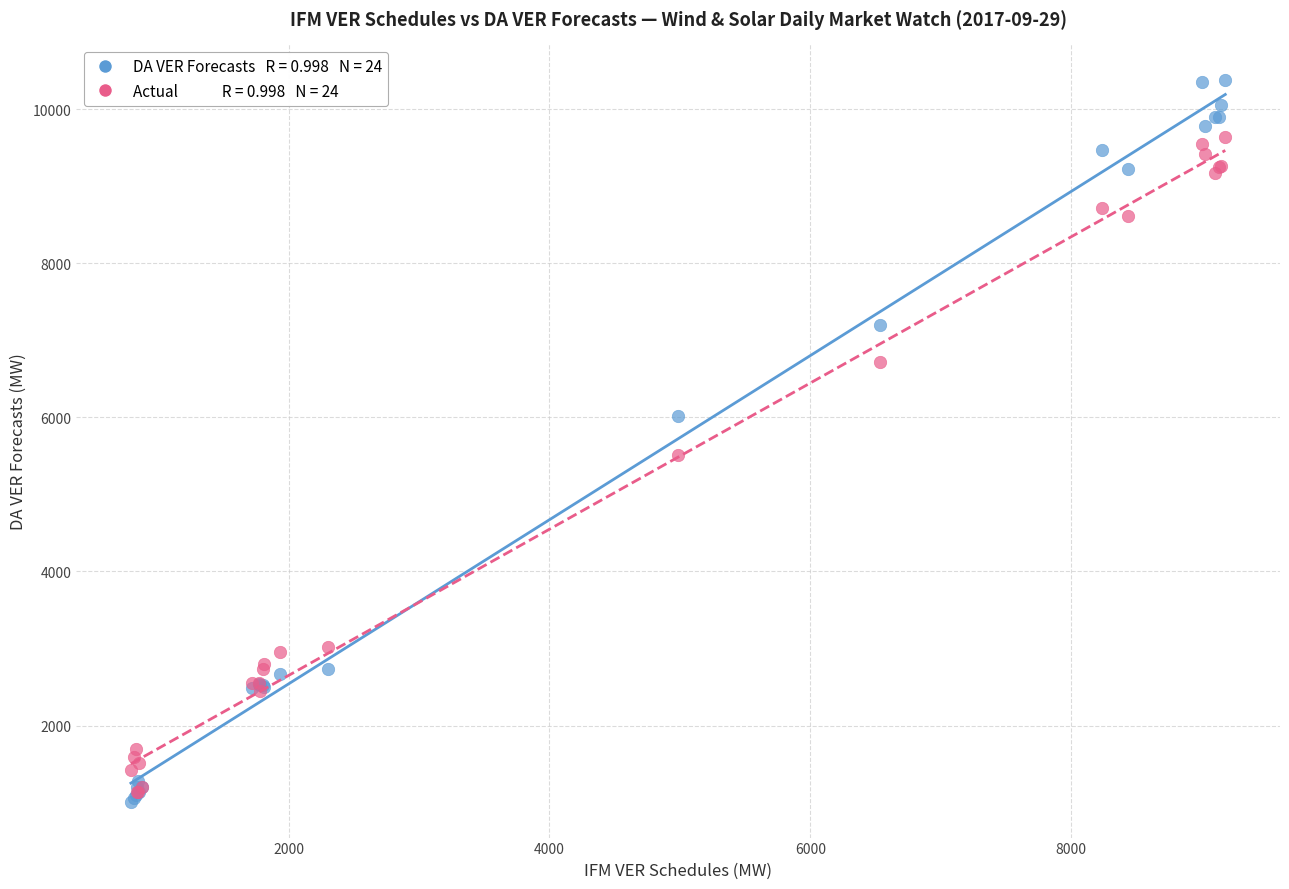

Across all series, what Y value is closest to 5693?

5514.6